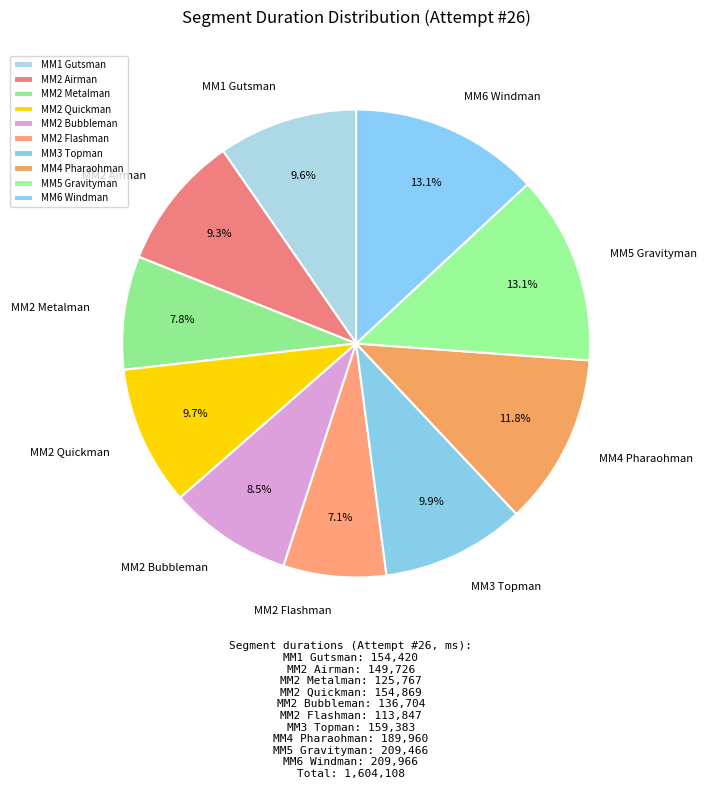

What percentage is the MM4 Pharaohman slice, to the nearest percent?

12%